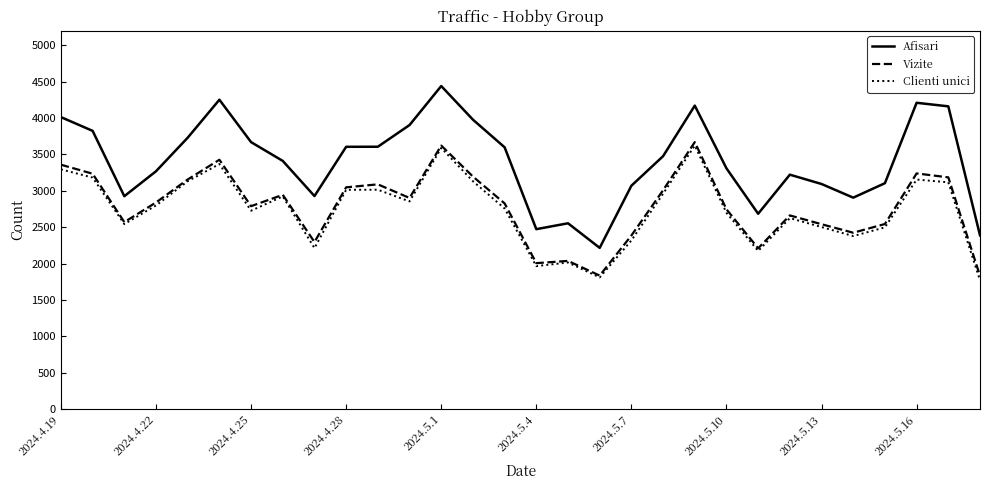

What is the highest value of the Vizite series?

3669